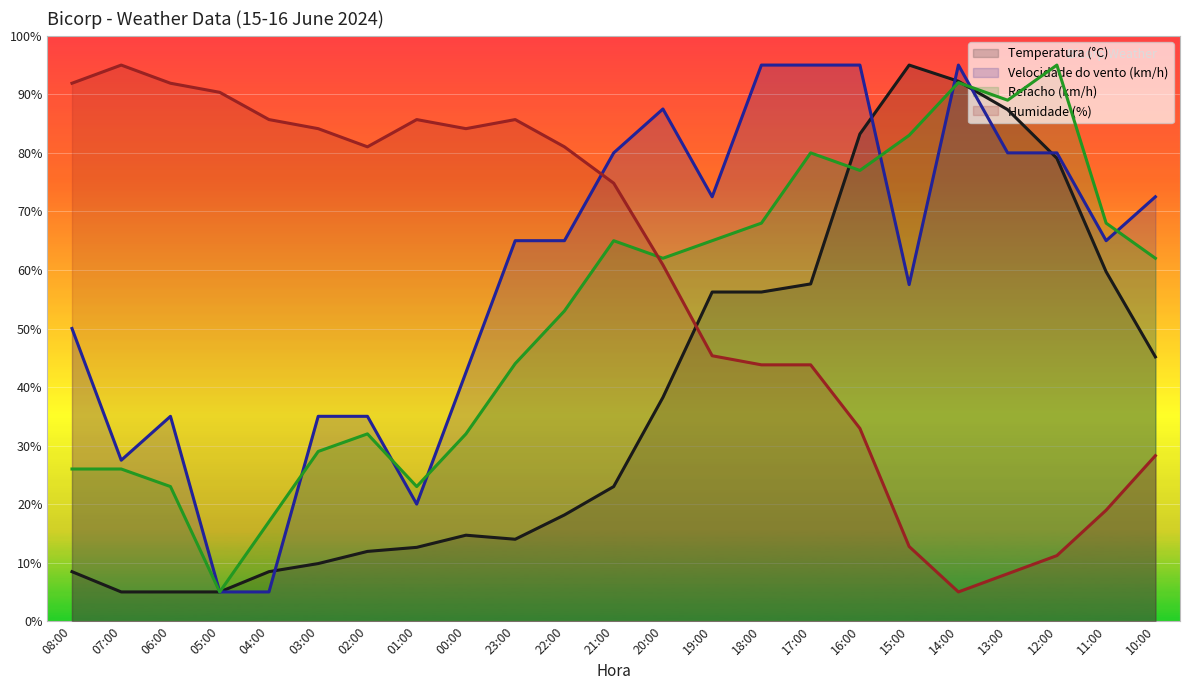

True or false: Humidade (%) and Velocidade do vento (km/h) cross at least once.

True